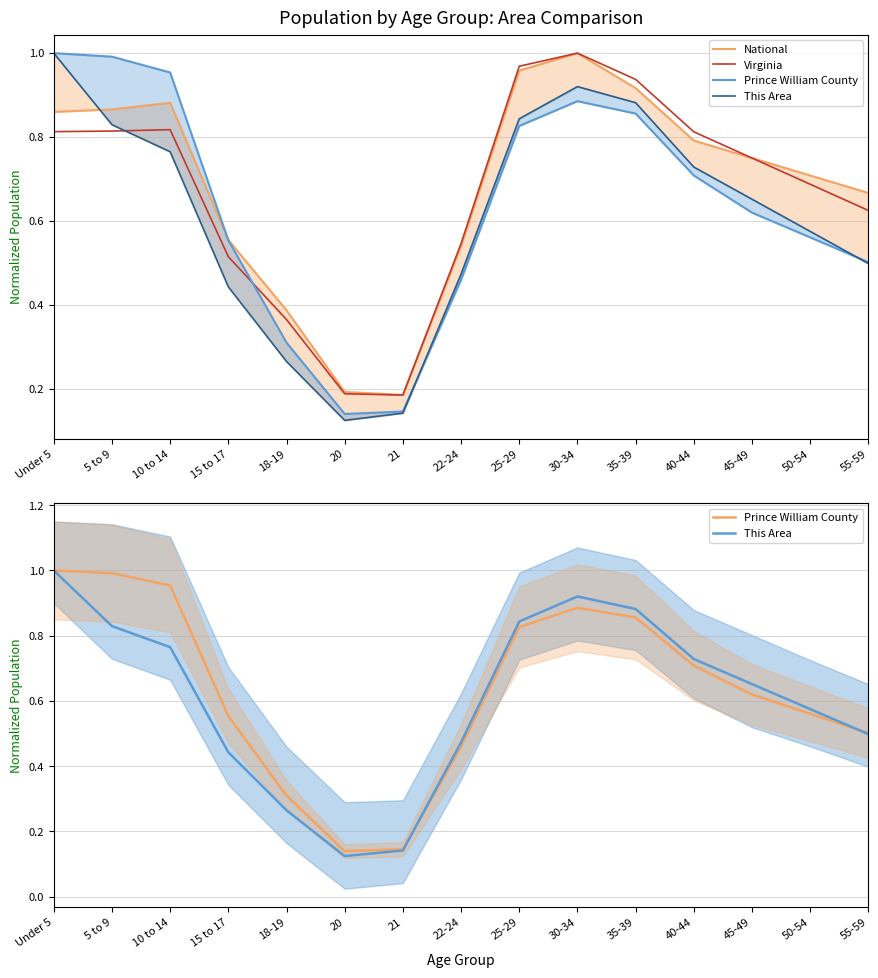

Which label corresponds to the smallest value in the chart?

20